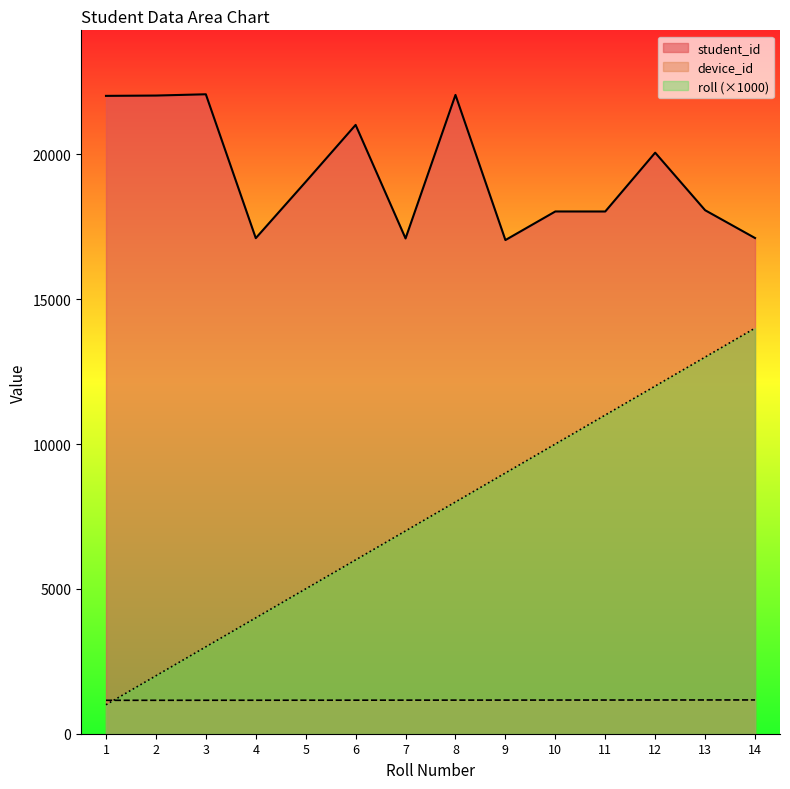

Which series has the largest total across all categories?

student_id